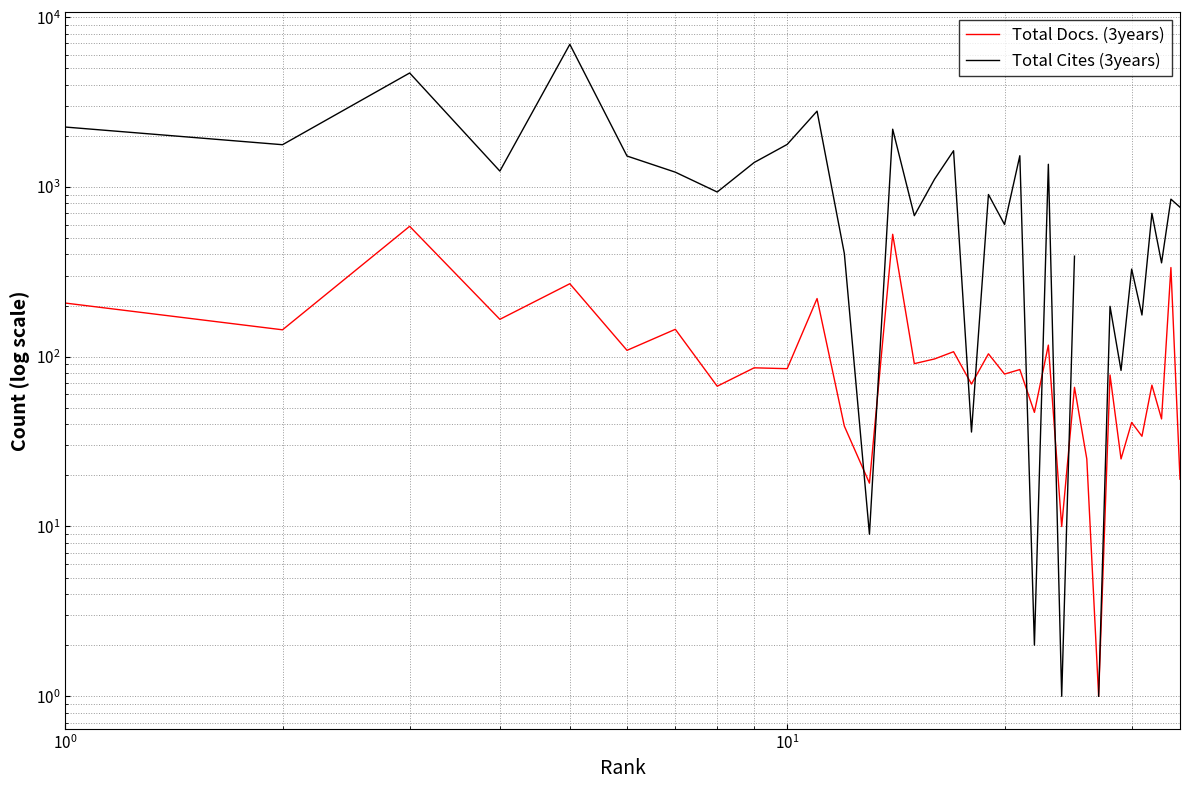

What is the smallest value displayed?

1.0